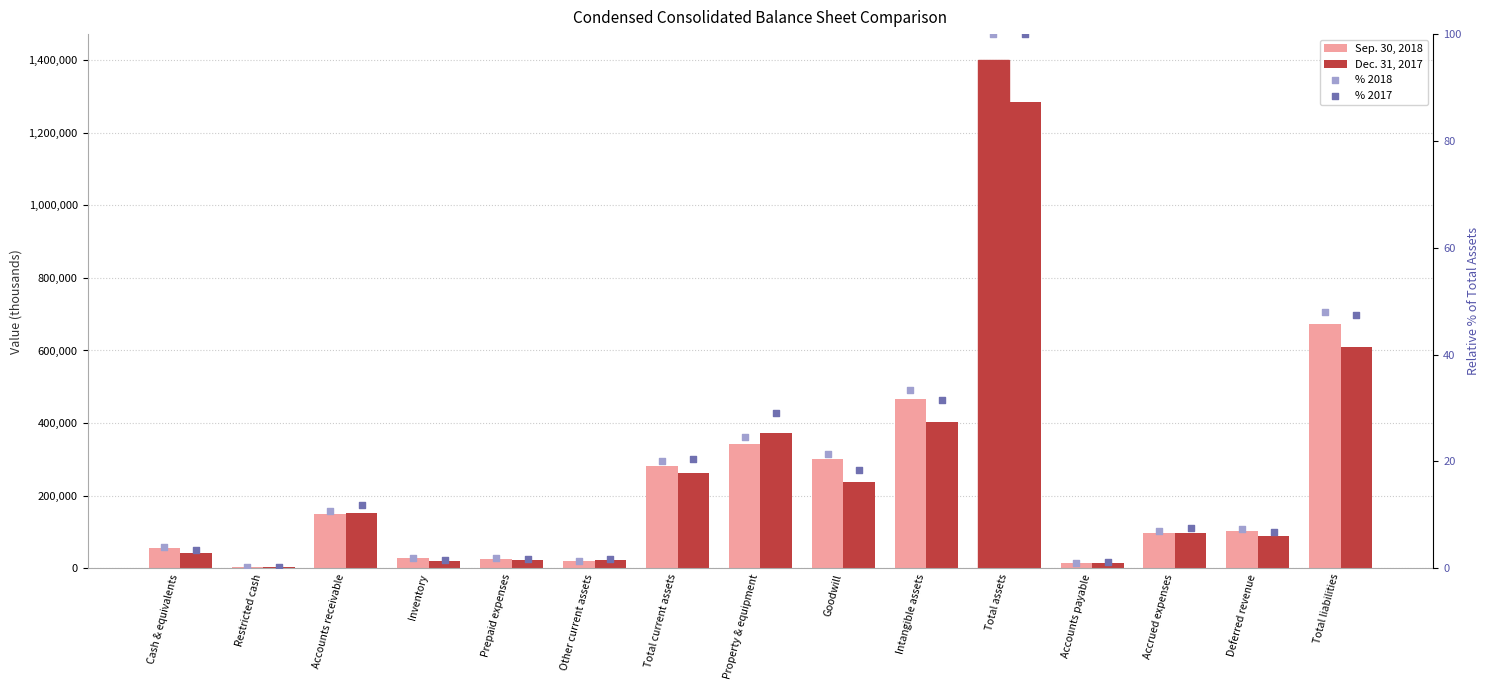

Is the value of Dec. 31, 2017 at Restricted cash greater than the value of % 2017 at Total assets?

Yes